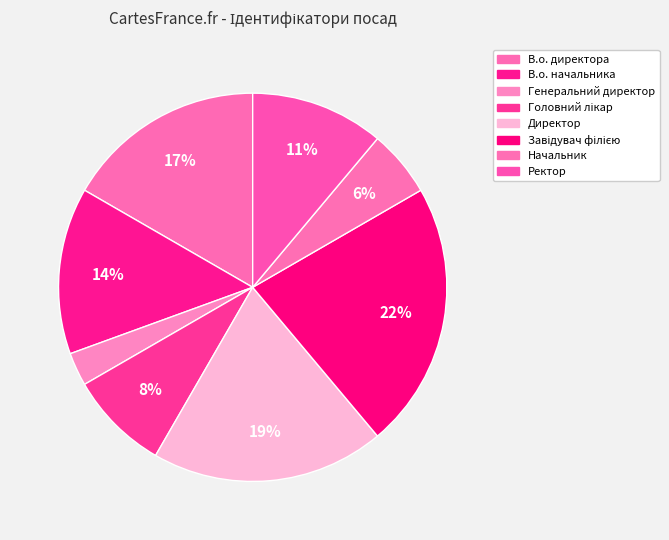

How many slices are in this pie chart?

8